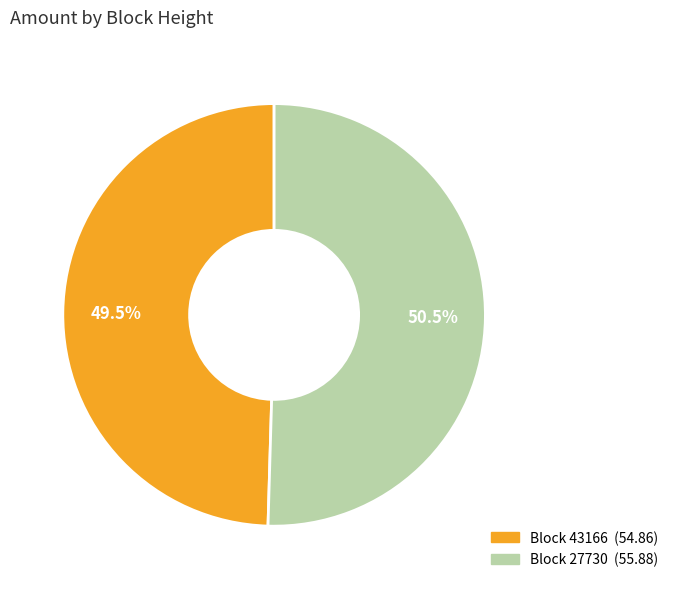

Is there any slice that represents more than half of the pie?

Yes